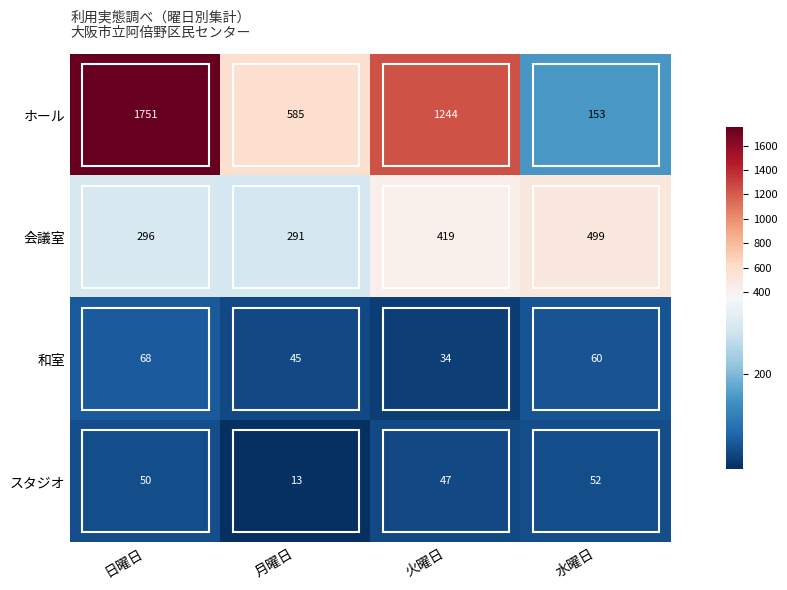

Which series has the largest range (max minus min)?

ホール